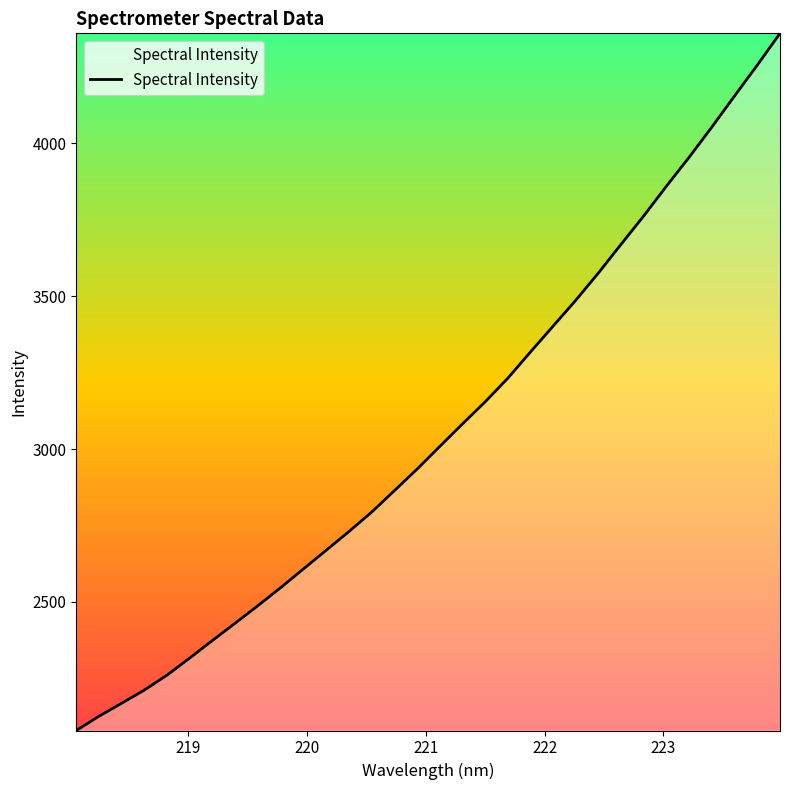

What is the greatest value displayed?

4360.2